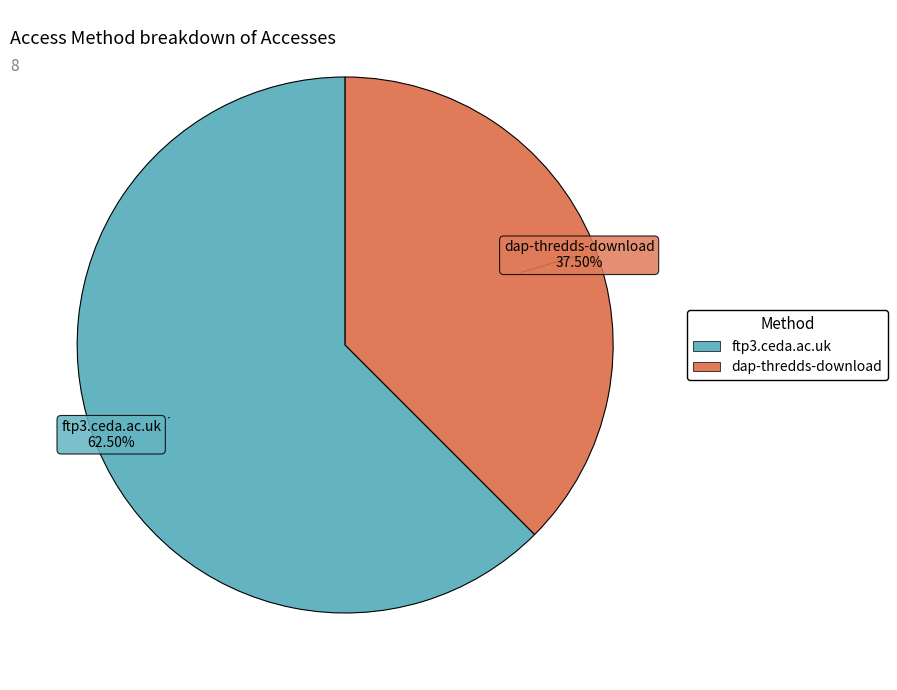

Which slice represents more than half of the pie?

ftp3.ceda.ac.uk